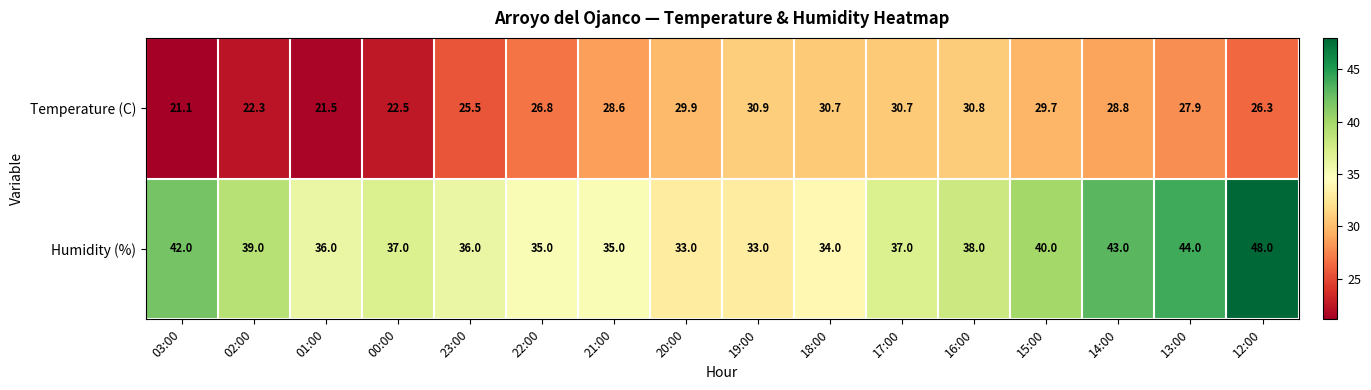

What is the greatest value displayed?

48.0